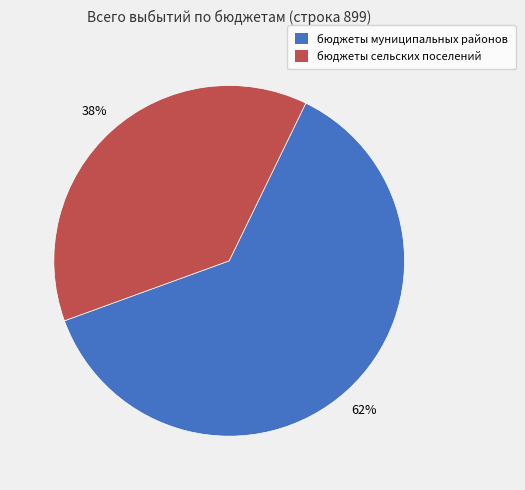

Do бюджеты муниципальных районов and бюджеты сельских поселений together represent more than half of the pie?

Yes